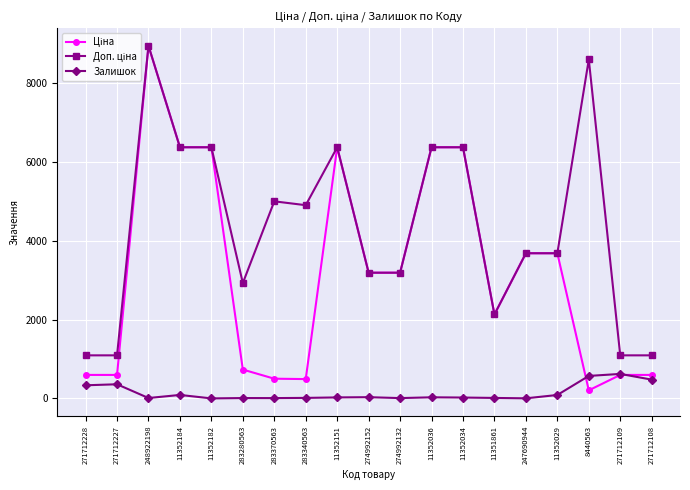

At which category is the sum across all series the highest?

248922198